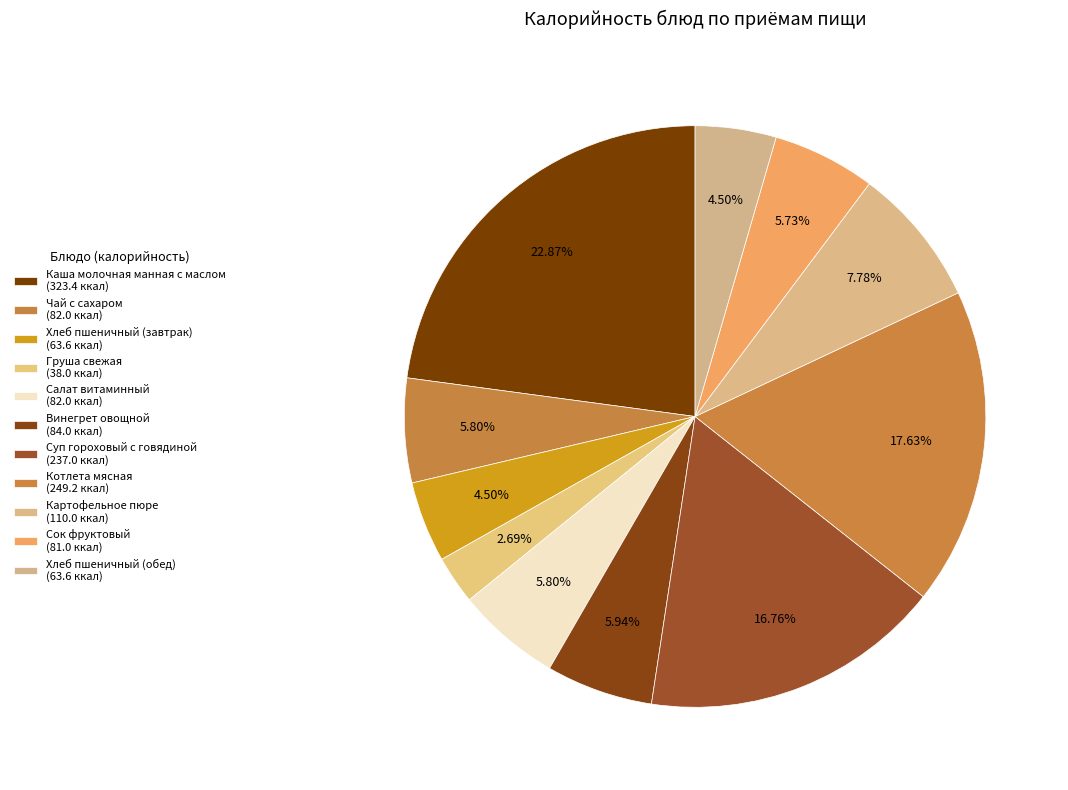

Which slice is the smallest?

Груша свежая